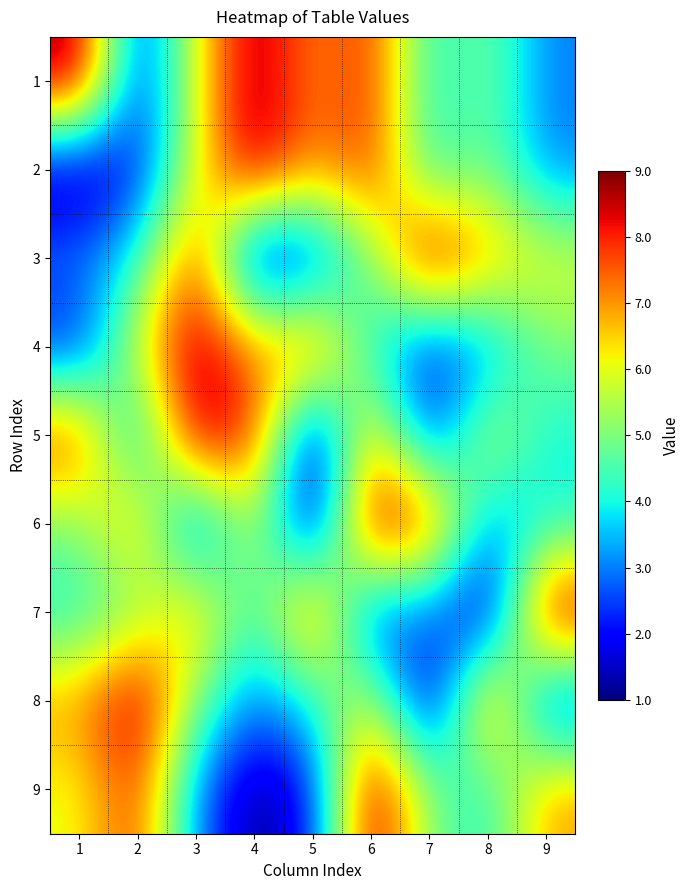

Which category has the highest value across all series?

1